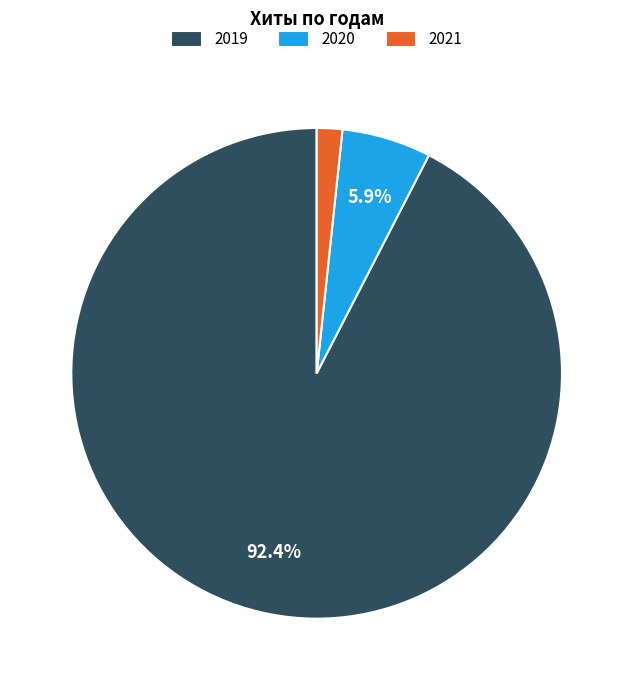

Is there a majority slice in this chart?

Yes